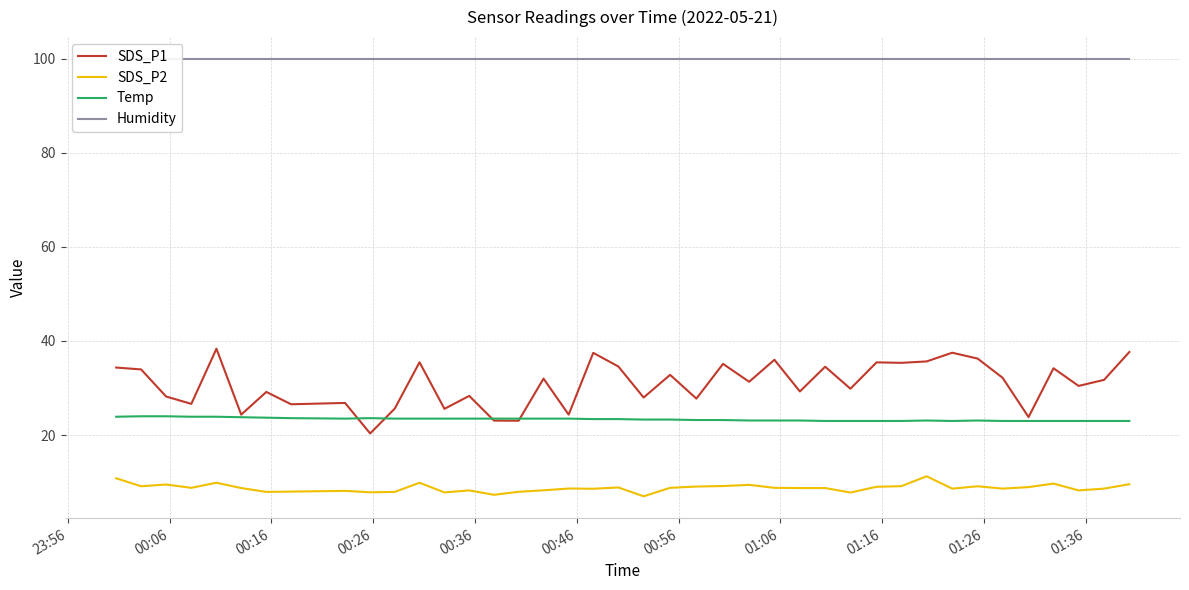

What is the lowest value of the SDS_P1 series?

20.4